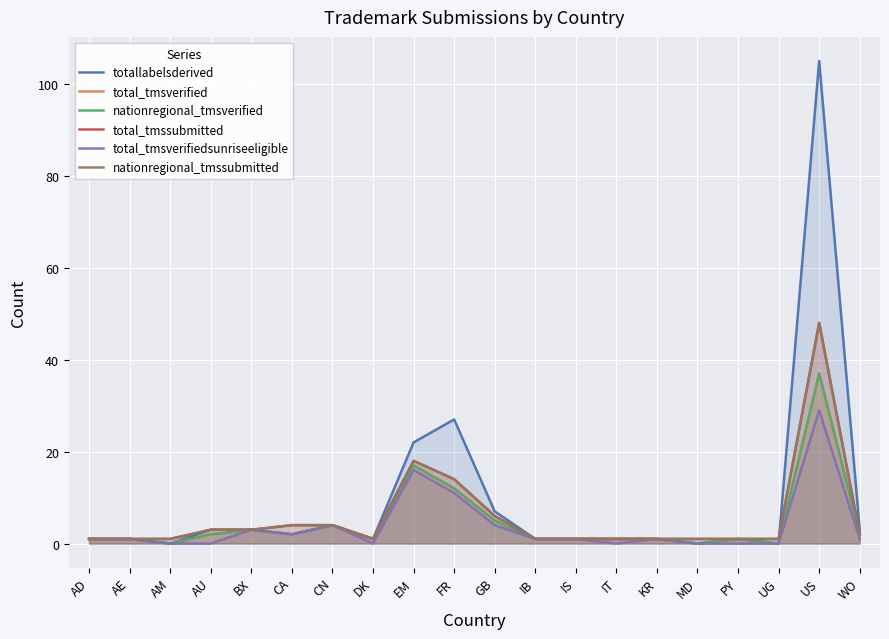

What is the difference between the nationregional_tmsverified values at WO and EM?

15